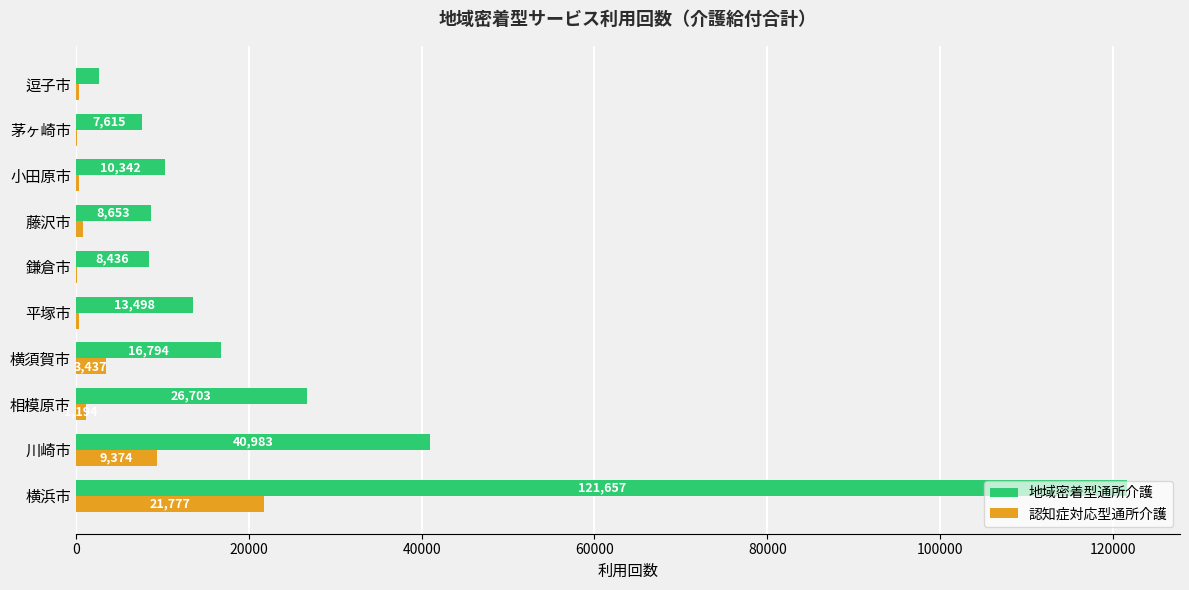

Which series has the largest total across all categories?

地域密着型通所介護